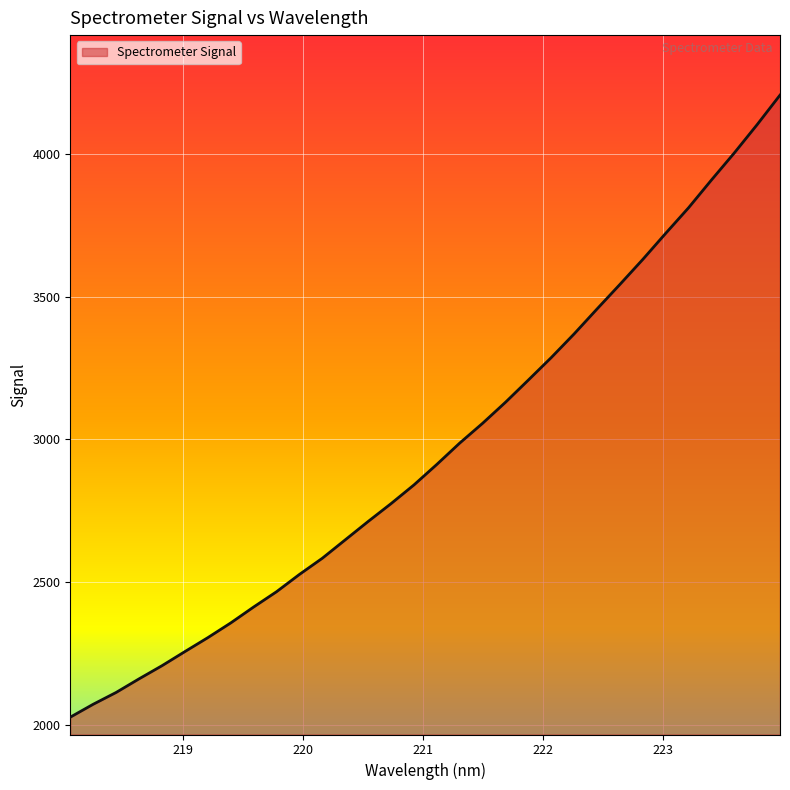

What is the difference between the maximum and minimum values?

2180.5